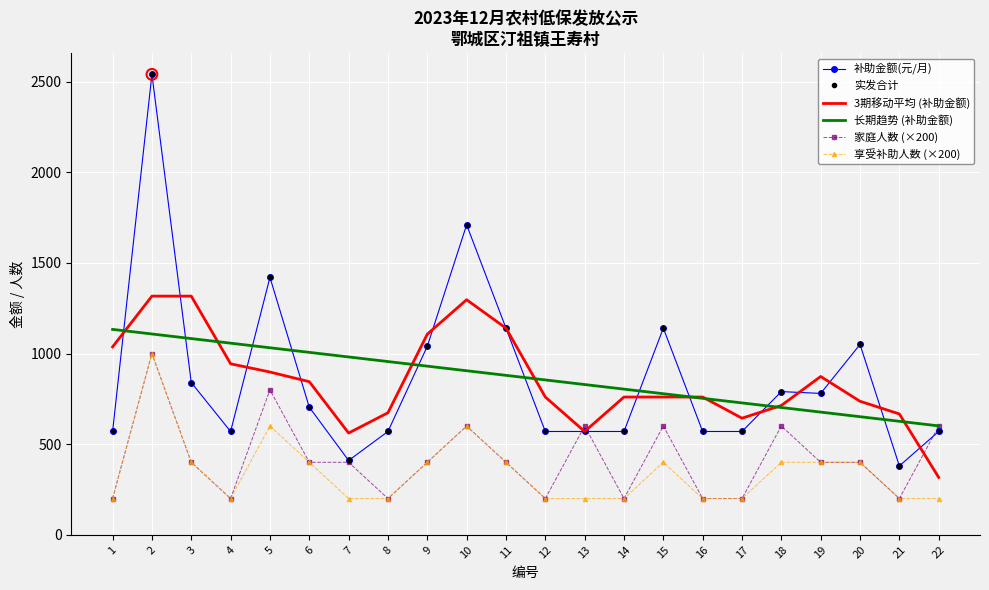

At which category is the sum across all series the highest?

2